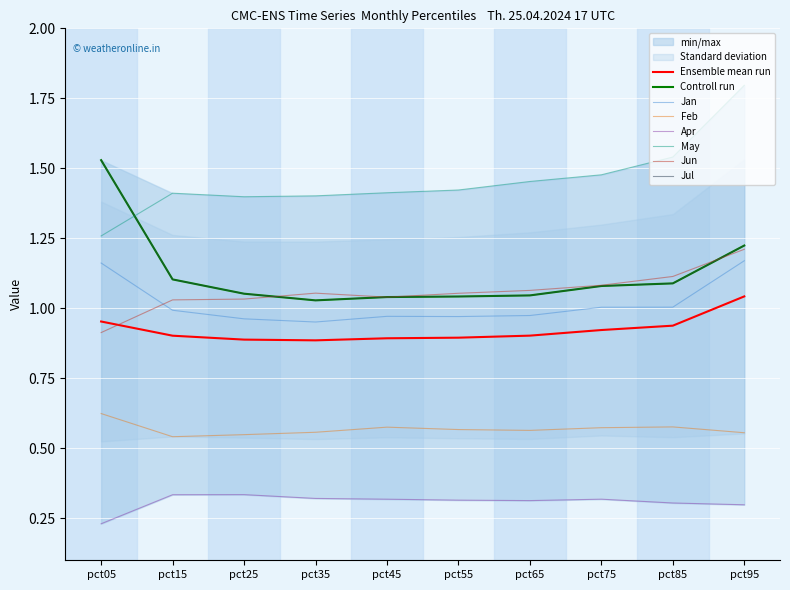

Where does the Jun series first go above 1?

pct15